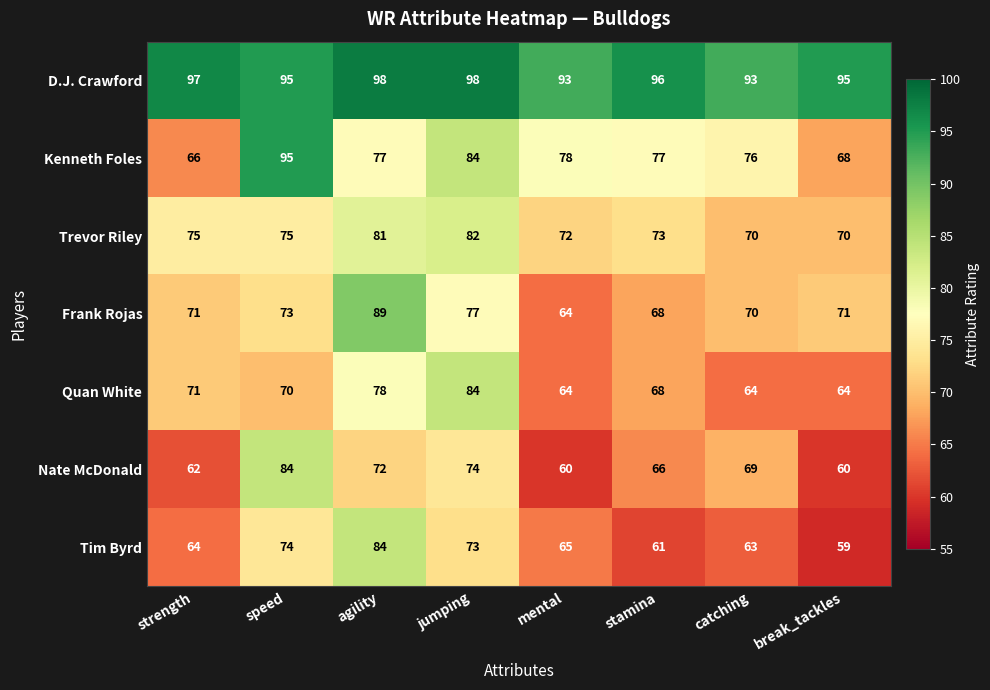

What value does the D.J. Crawford series have at jumping?

98